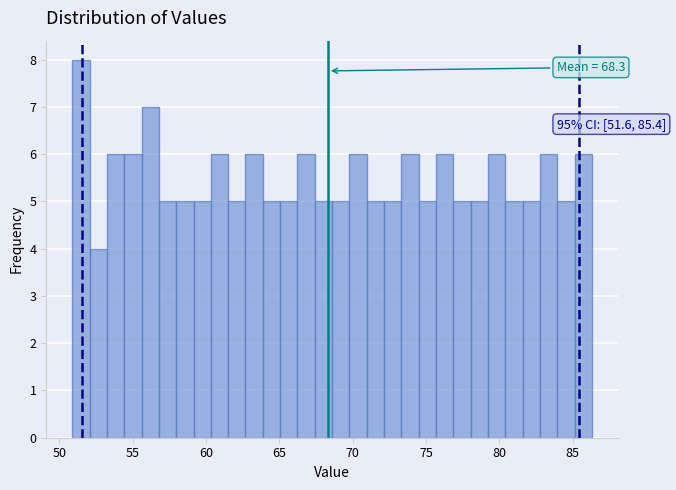

Around what value on the x-axis is the tallest bar? Give the approximate position of its centre, as read against the axis.

51.5